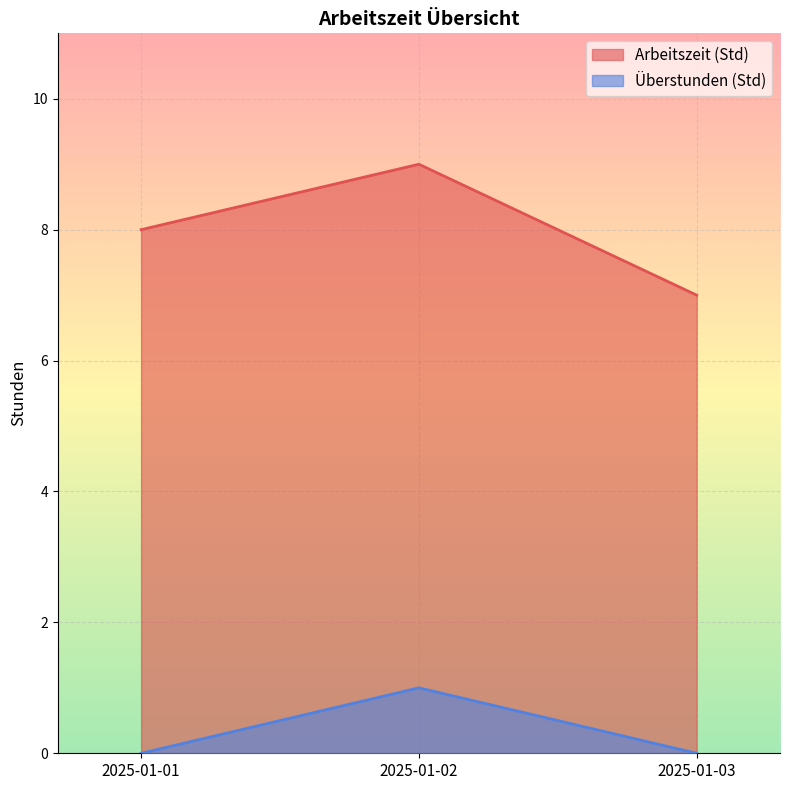

Reading left to right, list all the values displayed in this chart.

Arbeitszeit (Std): 8	9	7
Überstunden (Std): 0	1	0